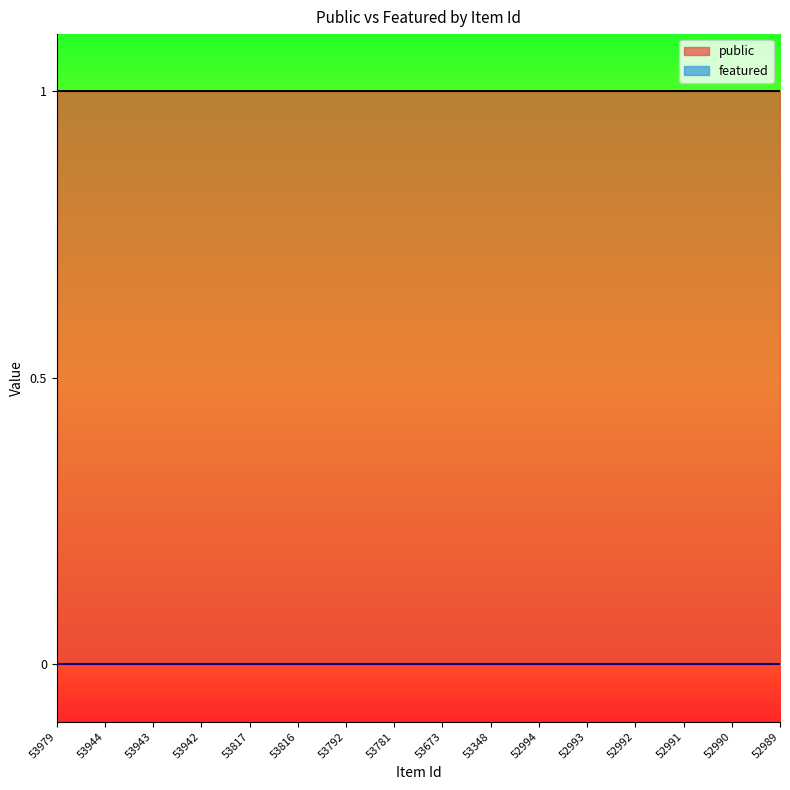

Rank the series by their maximum value, from lowest to highest.

featured, public